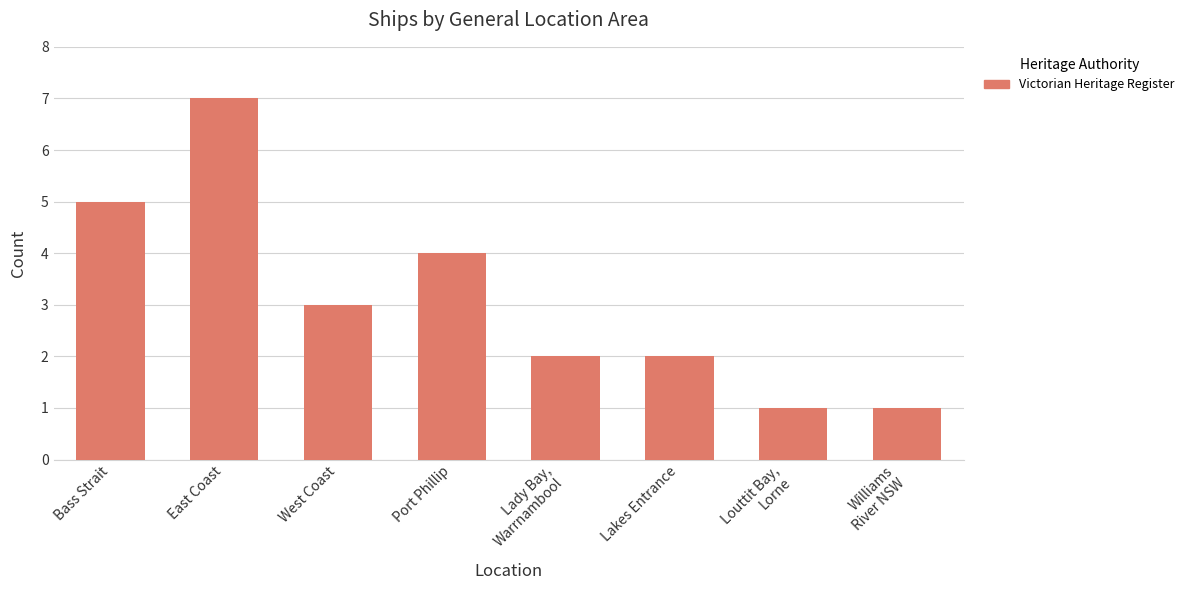

What is the difference between the values at Bass Strait and Port Phillip?

1